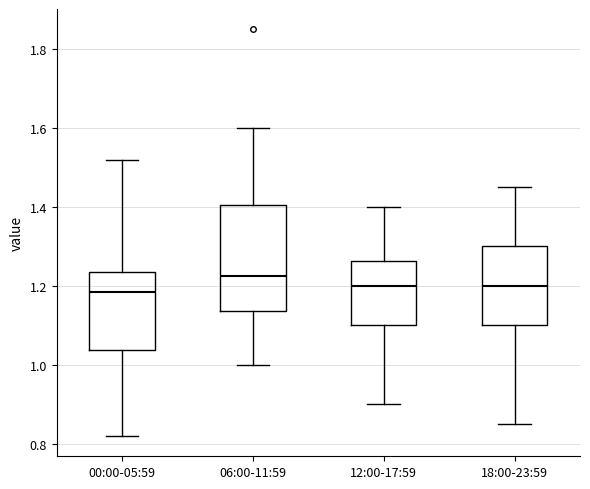

Reading left to right, transcribe this box plot: for each box, give where its median line is, the range the box spans, and where its two whiskers end, as read against the y-axis. The values are not printed on the chart, so give them approximately, as read against the axis.

00:00-05:59: median 1.18, box 1.04 to 1.24, whiskers 0.82 to 1.52
06:00-11:59: median 1.22, box 1.14 to 1.40, whiskers 1.00 to 1.60
12:00-17:59: median 1.20, box 1.10 to 1.26, whiskers 0.90 to 1.40
18:00-23:59: median 1.20, box 1.10 to 1.30, whiskers 0.86 to 1.46